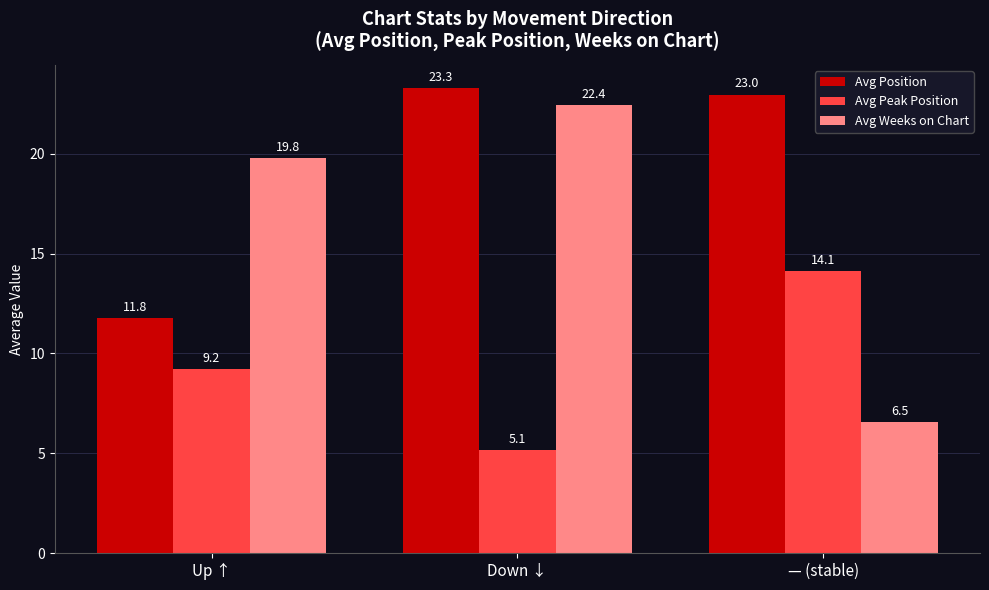

What is the label of the 3rd bar from the right?

Up ↑